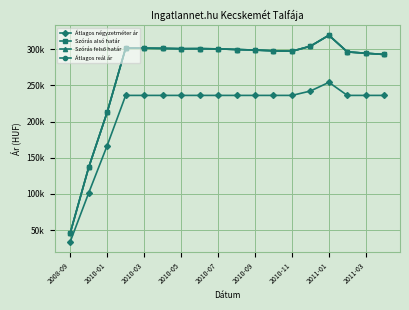

What is the sum of all Szórás felső határ values?

4898840